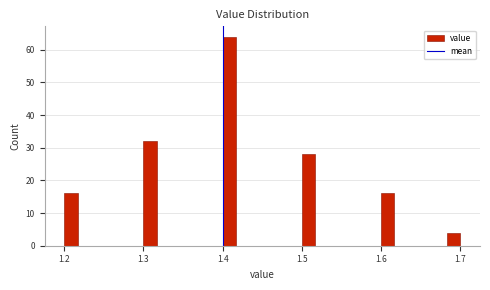

Around what value on the x-axis is the tallest bar? Give the approximate position of its centre, as read against the axis.

1.41